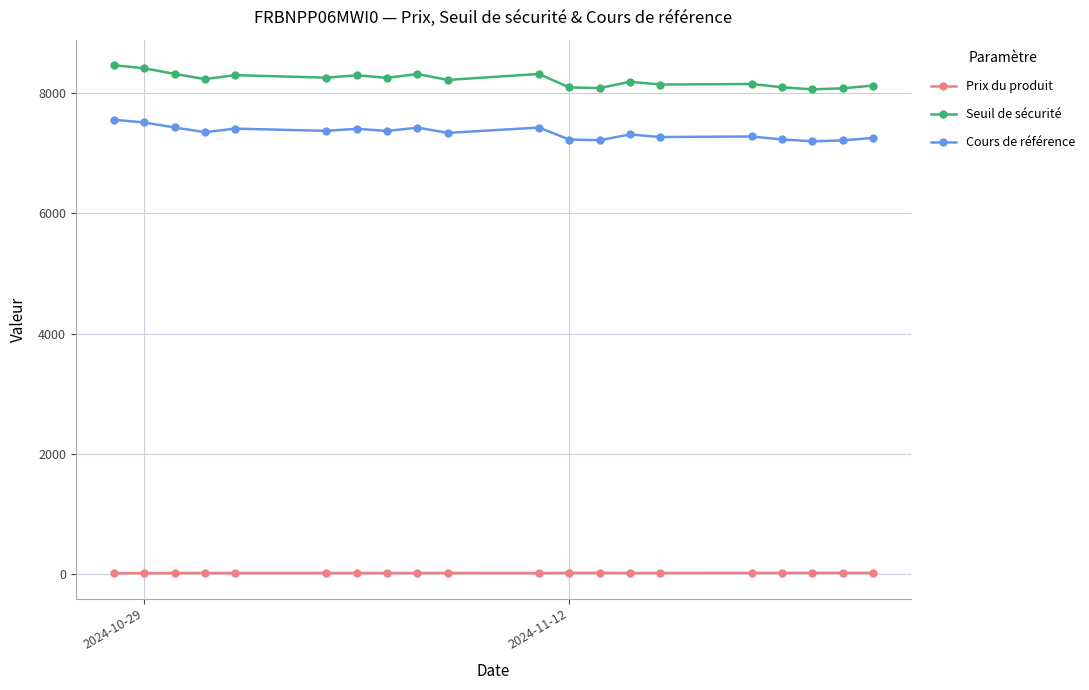

Which series has the widest spread of values?

Seuil de sécurité